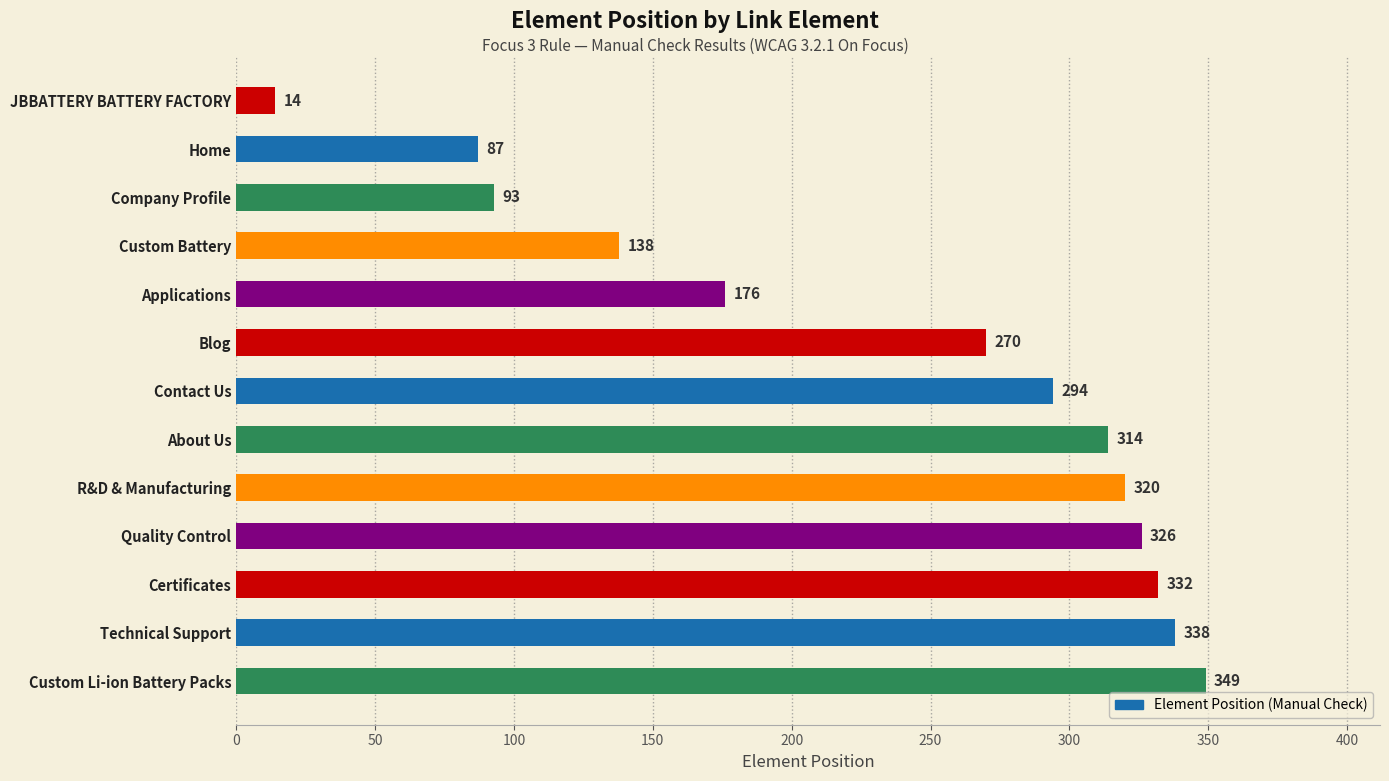

How many series are shown in this chart?

1